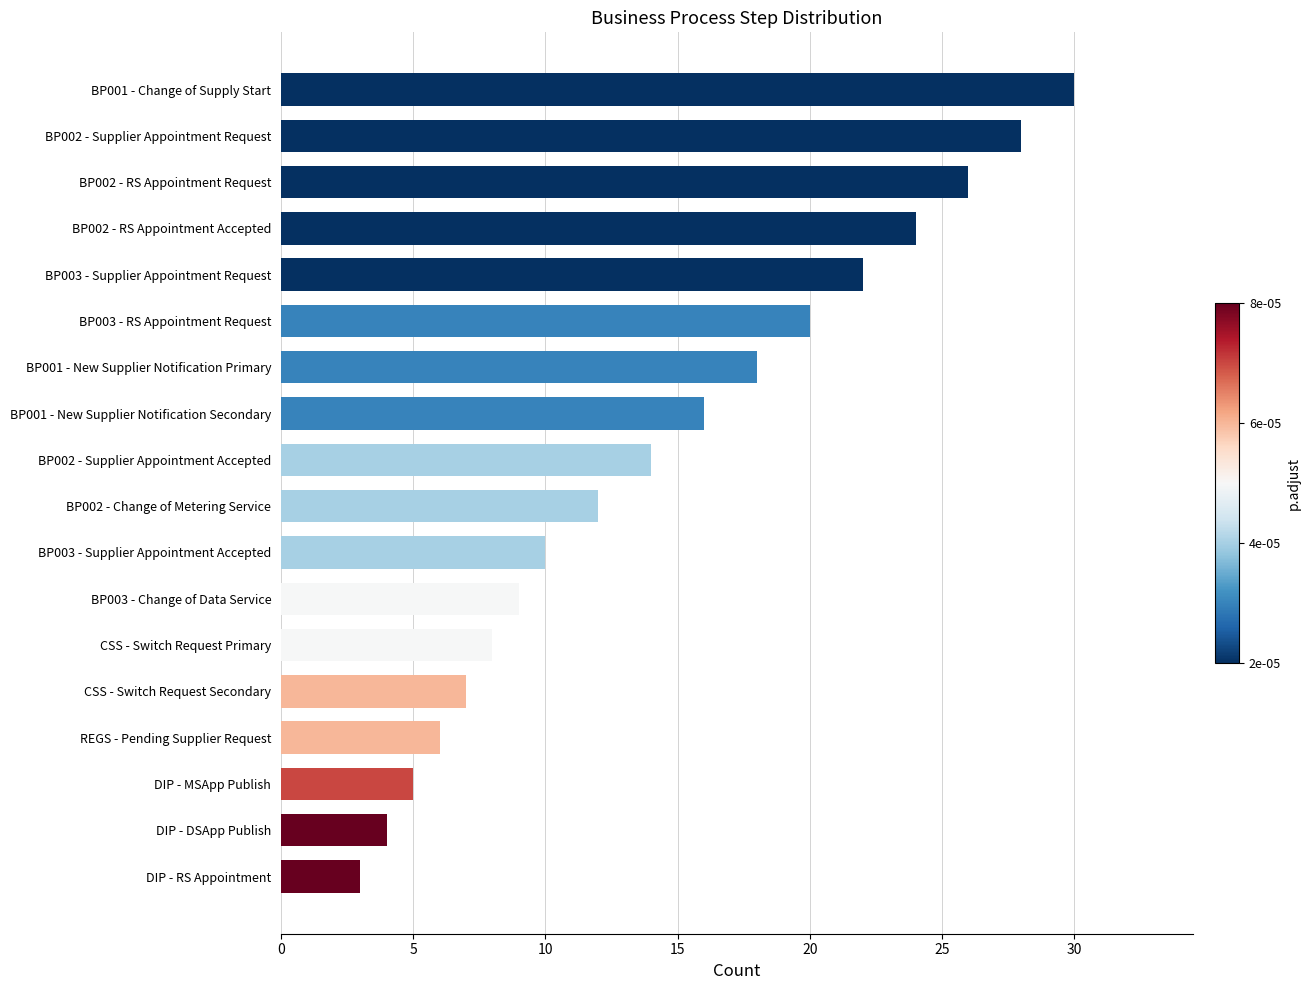

List the labels in order of value, largest first.

BP001 - Change of Supply Start, BP002 - Supplier Appointment Request, BP002 - RS Appointment Request, BP002 - RS Appointment Accepted, BP003 - Supplier Appointment Request, BP003 - RS Appointment Request, BP001 - New Supplier Notification Primary, BP001 - New Supplier Notification Secondary, BP002 - Supplier Appointment Accepted, BP002 - Change of Metering Service, BP003 - Supplier Appointment Accepted, BP003 - Change of Data Service, CSS - Switch Request Primary, CSS - Switch Request Secondary, REGS - Pending Supplier Request, DIP - MSApp Publish, DIP - DSApp Publish, DIP - RS Appointment